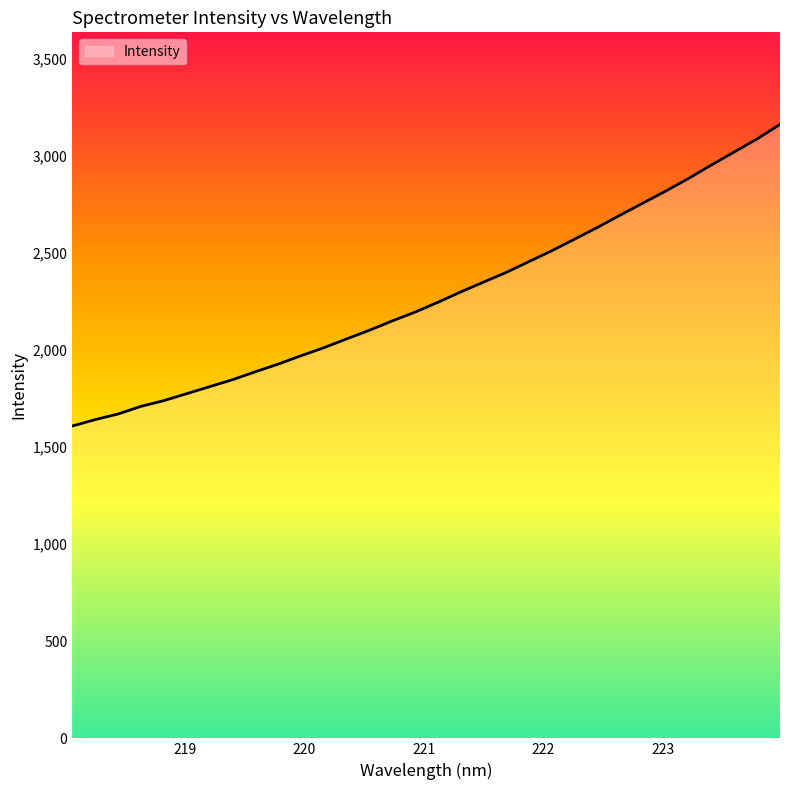

Does the chart display data point markers on the line(s)?

No